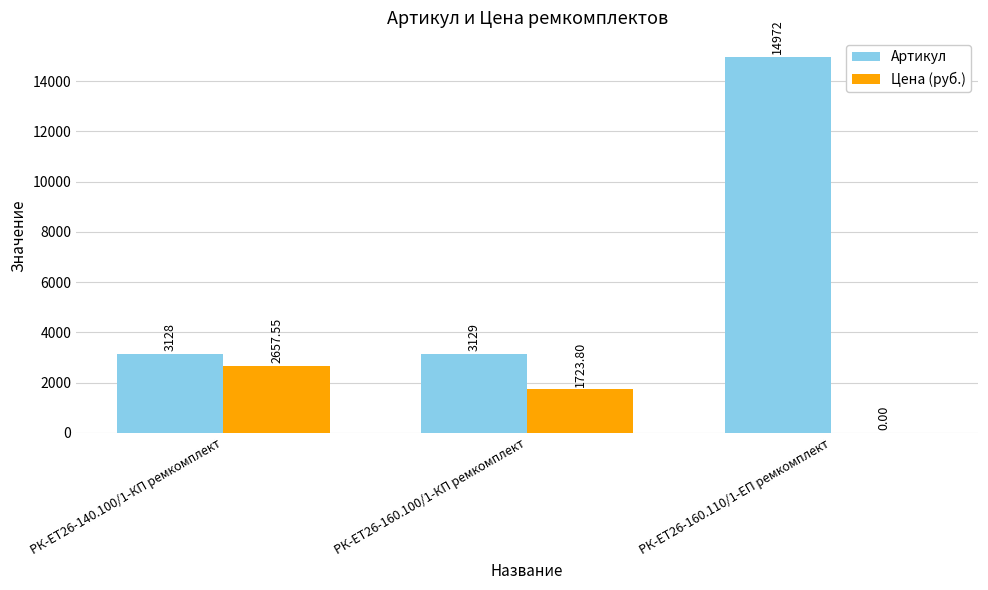

At which label does Цена (руб.) first exceed 1723?

РК-ЕТ26-140.100/1-КП ремкомплект